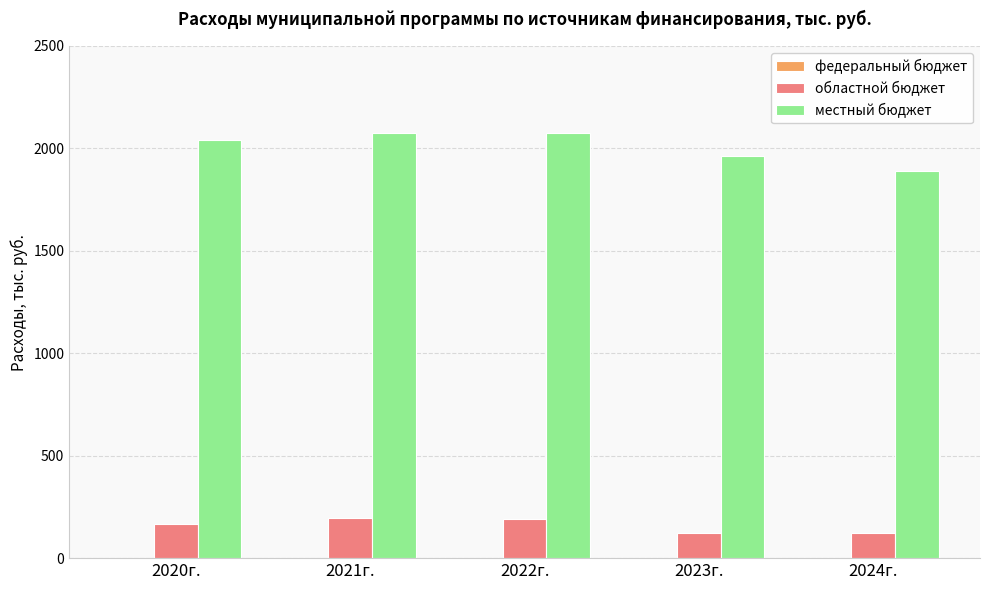

What is the label of the 4th bar from the right?

2021г.